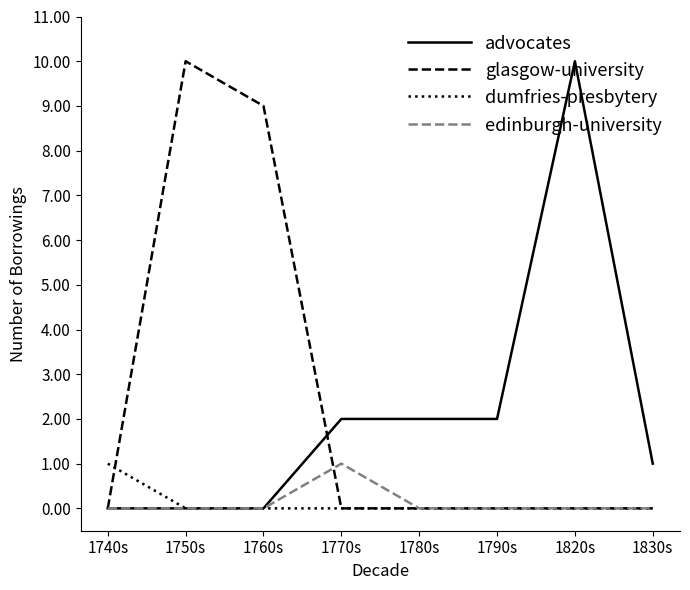

What is the spread (max minus min) of values at 1760s?

9